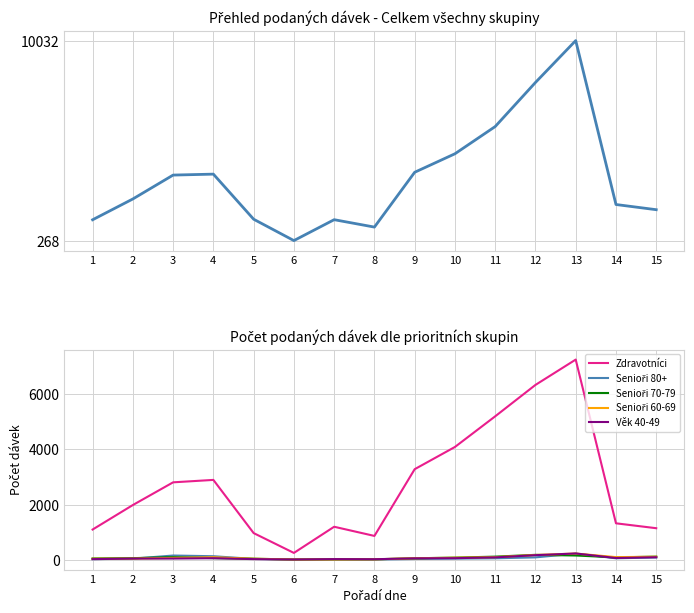

Does the chart display data point markers on the line(s)?

No